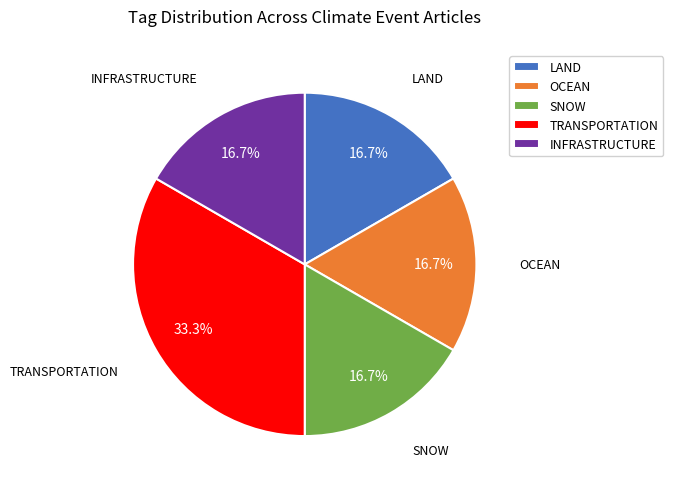

Is there any slice that represents more than half of the pie?

No